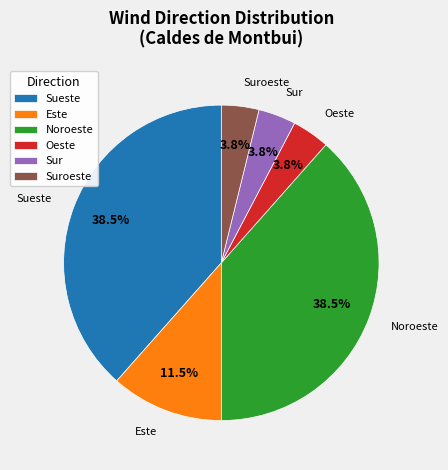

The Este slice represents 18% of the pie. True or false?

False